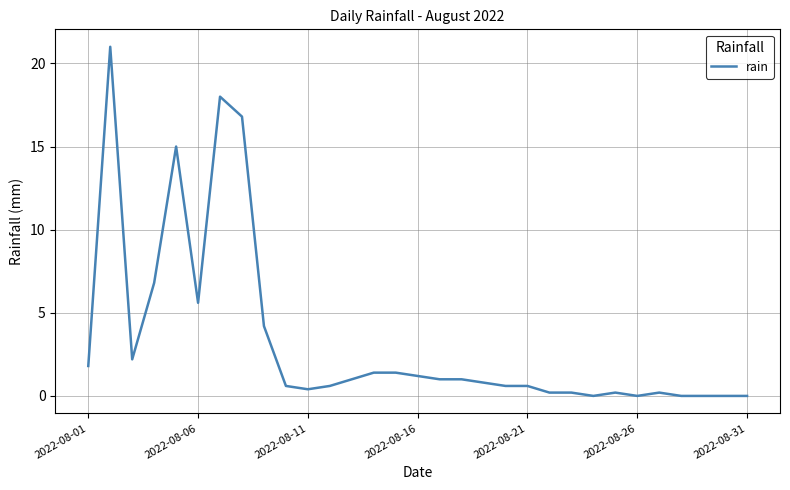

What is the difference between the maximum and minimum values?

21.0